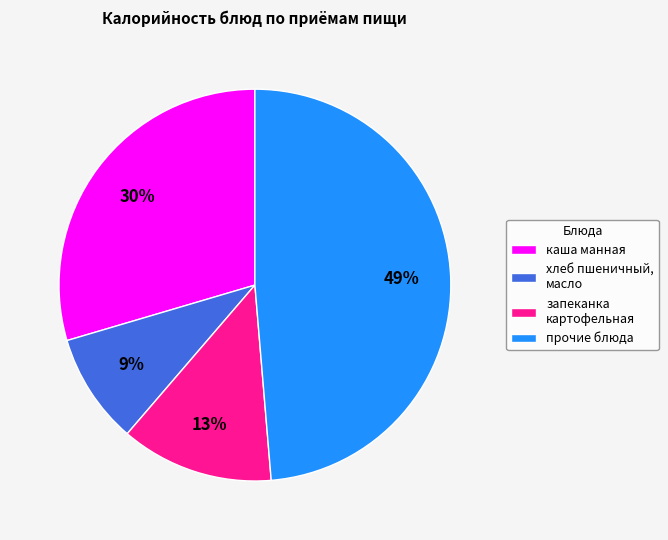

Count the number of slices in the pie.

4